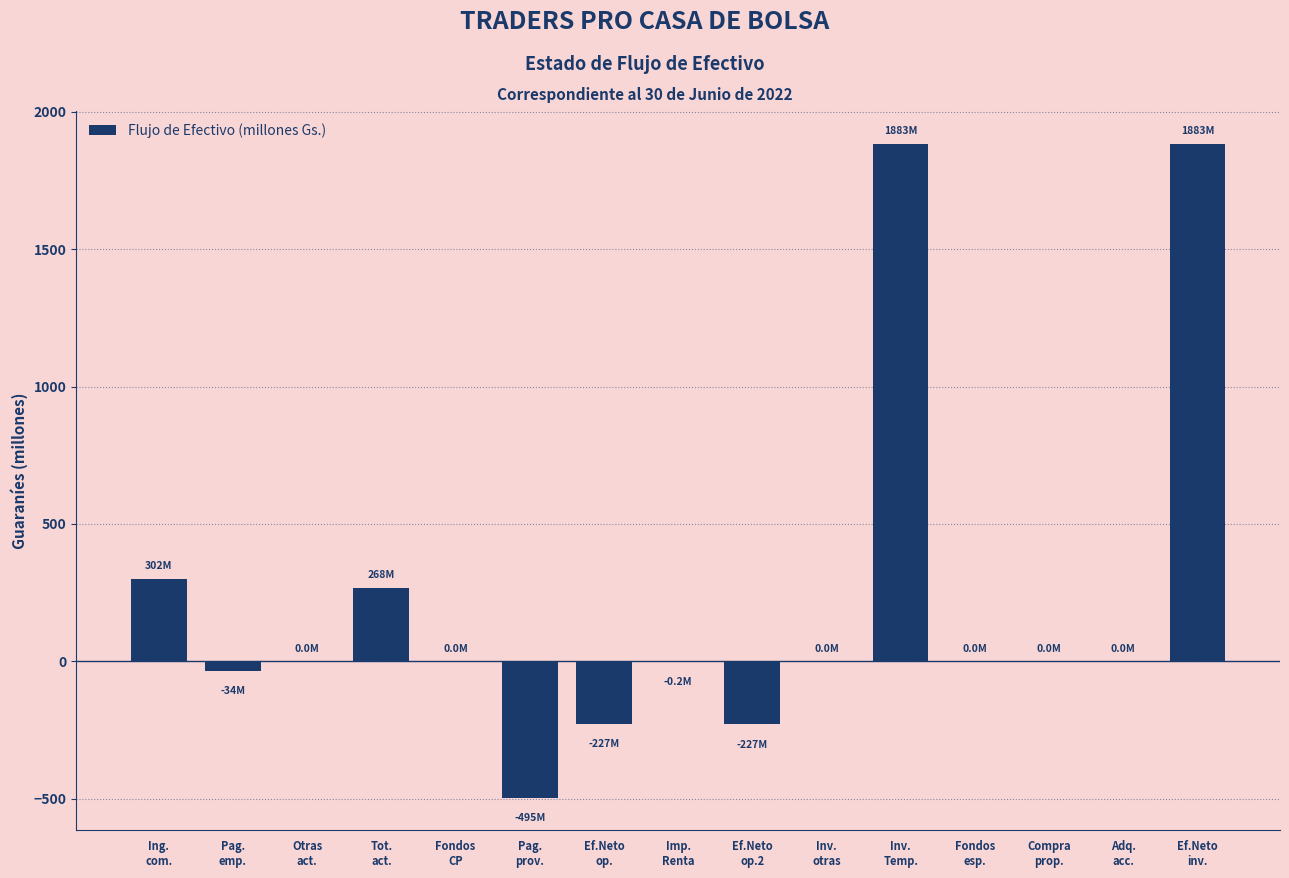

What is the sum of all values?

3352.8